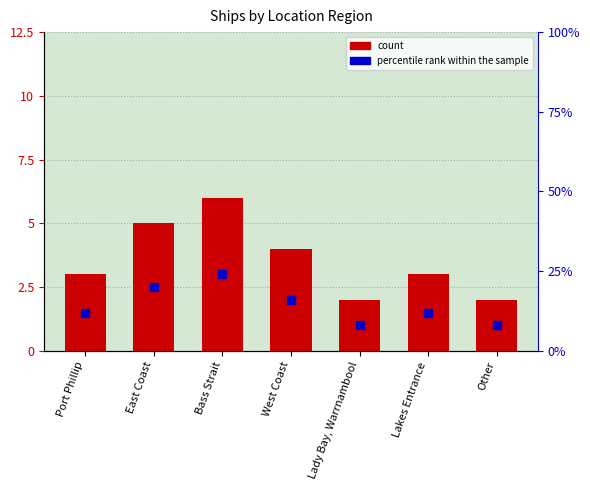

What is the spread (max minus min) of values at East Coast?

15